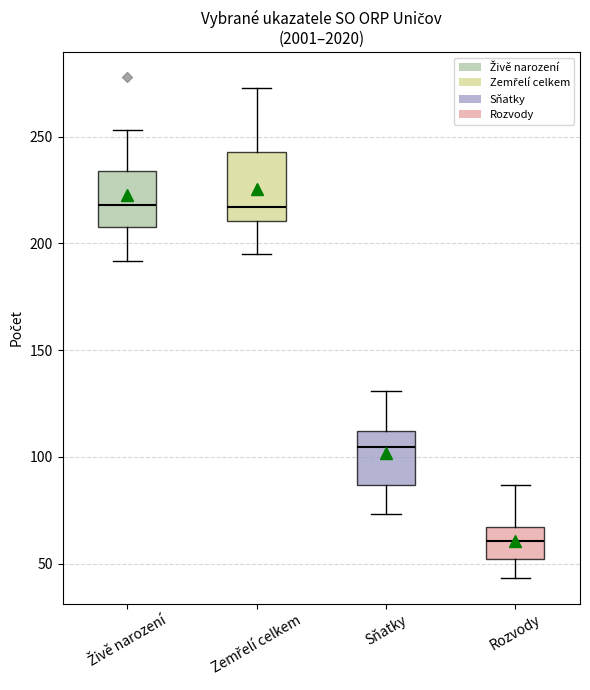

Comparing the boxes themselves (not the whiskers), which one is the tallest?

Zemřelí celkem